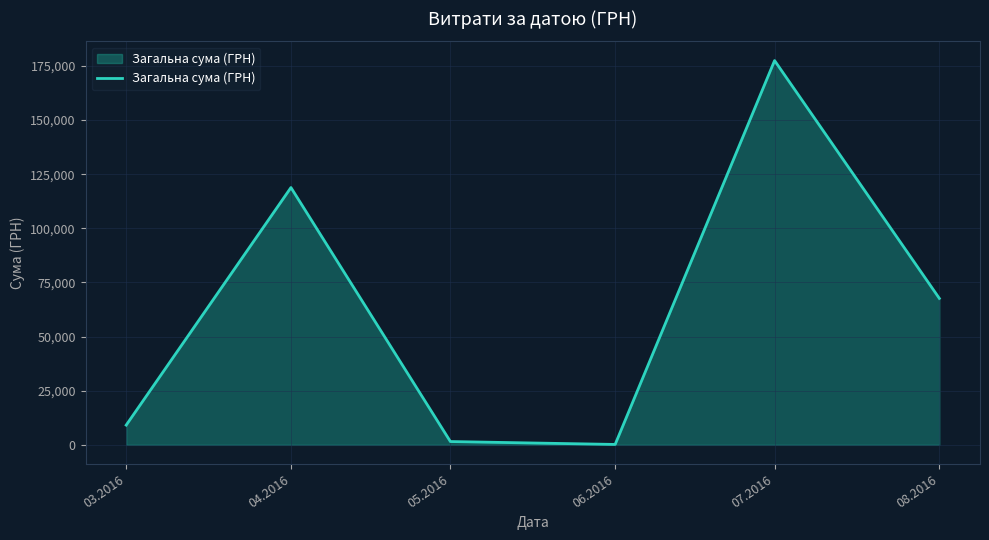

What position from the left is 04.2016?

2